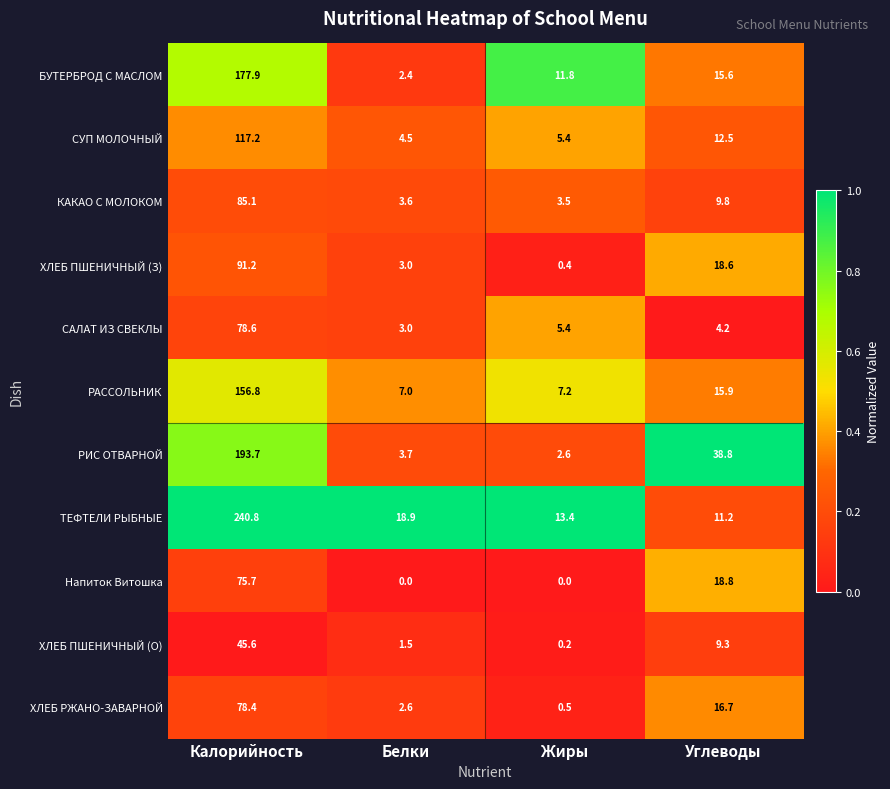

At which category is the sum across all series the highest?

Калорийность